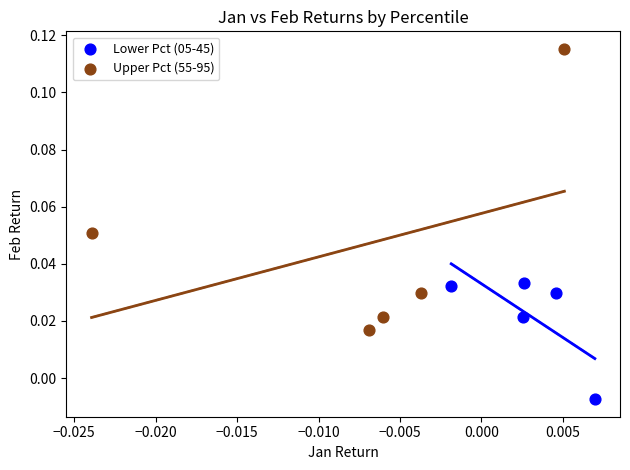

Which series has the widest spread of Y values?

Upper Pct (55-95)